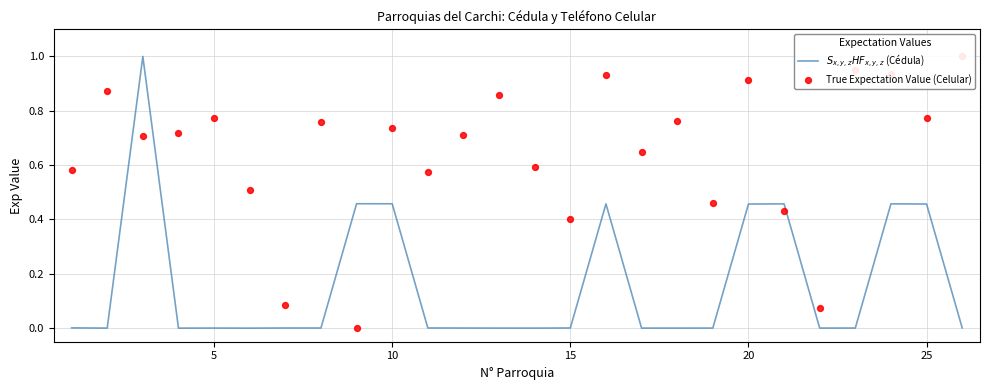

Which series reaches the minimum Y coordinate?

$S_{x,y,z}HF_{x,y,z}$ (Cédula)